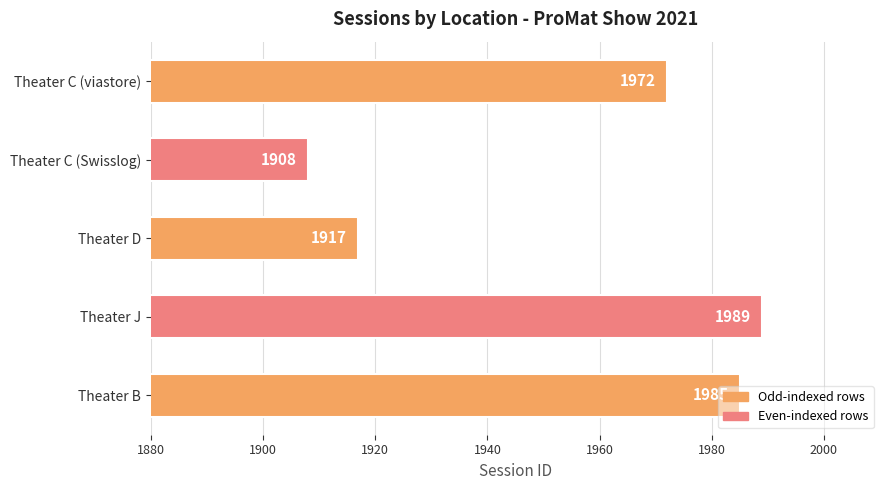

True or false: the data shows 3111 at Theater C (viastore).

False